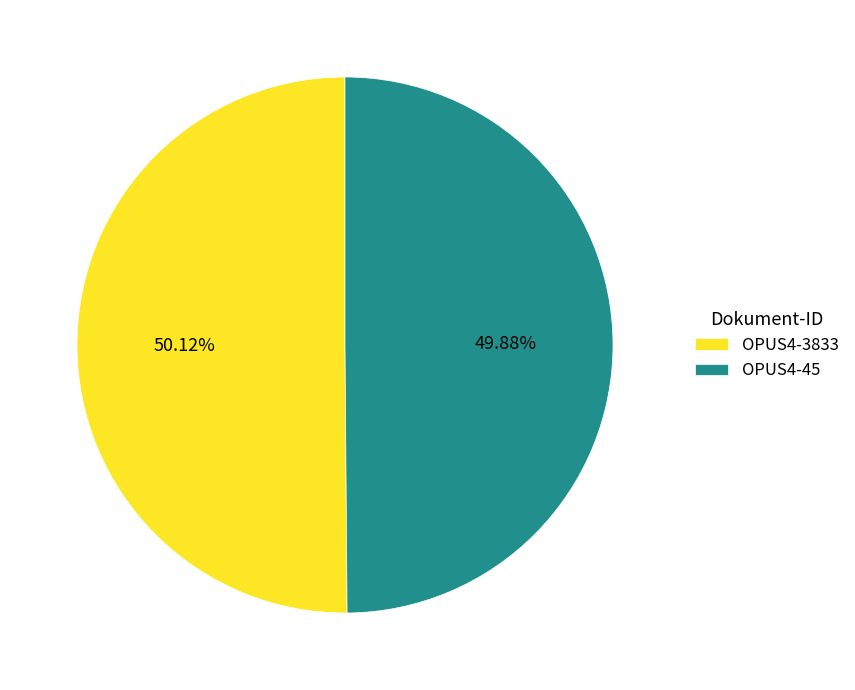

Is it true that OPUS4-3833 is 42% of the pie?

False